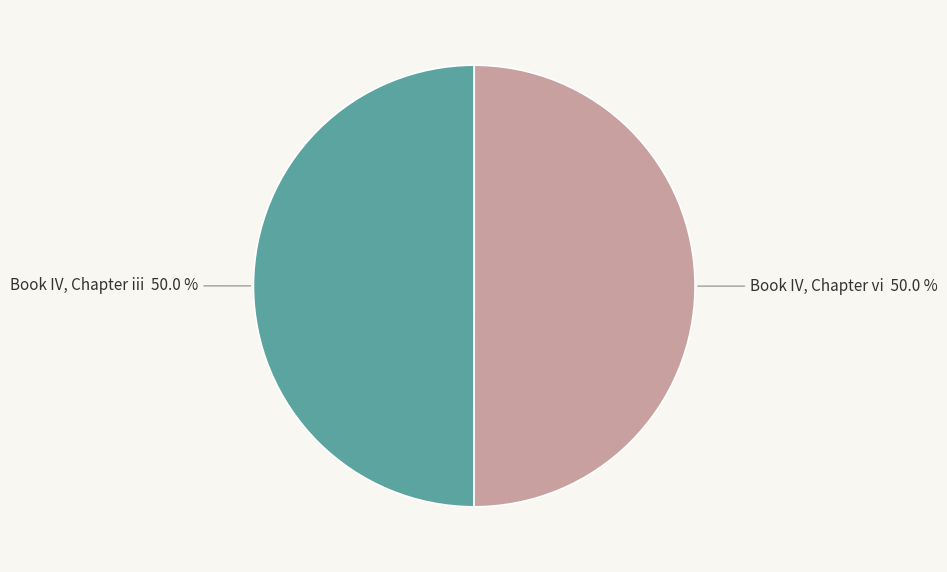

How much of the chart is everything except Book IV, Chapter iii?

50.0%